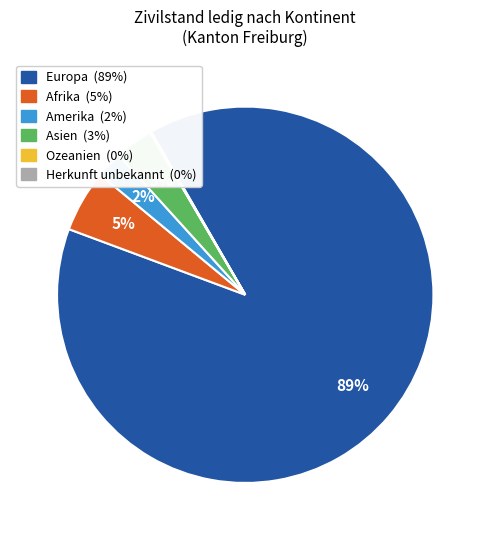

The Amerika slice represents 2% of the pie. True or false?

True